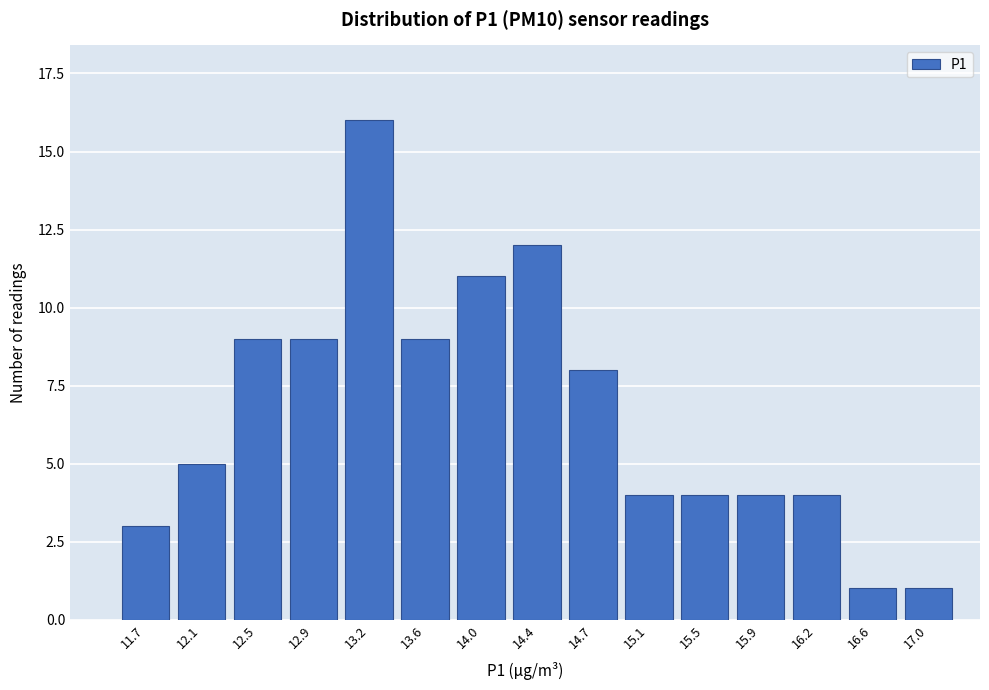

Reading left to right, transcribe all the data shown in this chart.

3	5	9	9	16	9	11	12	8	4	4	4	4	1	1